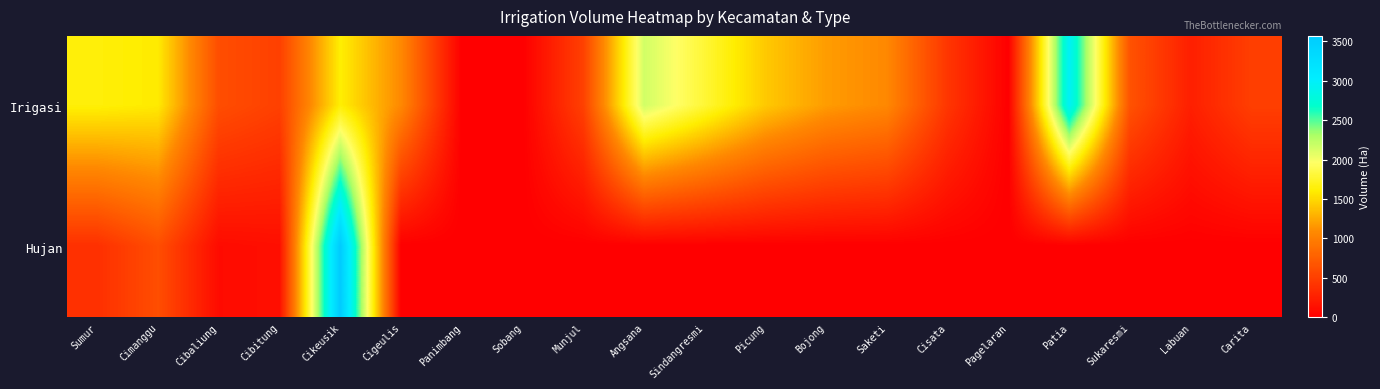

Which series has the largest total across all categories?

Irigasi